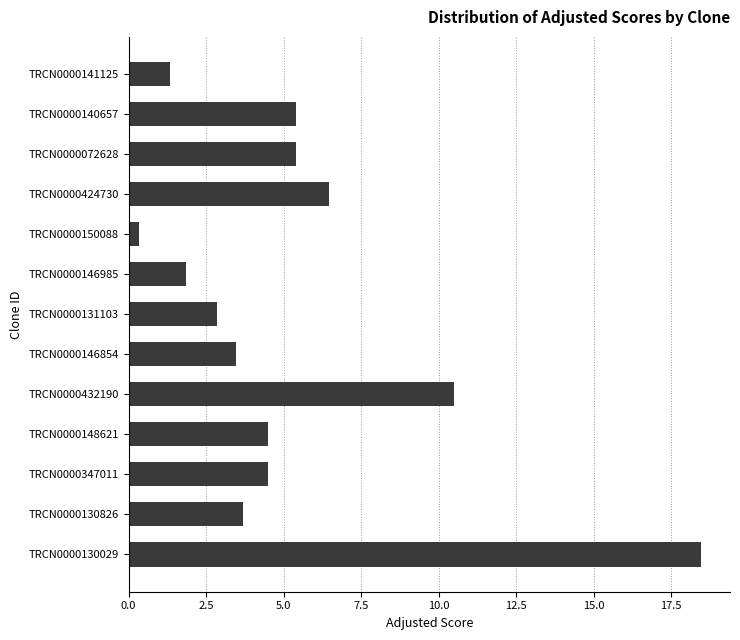

What is the change in value from TRCN0000130826 to TRCN0000141125?

-2.4